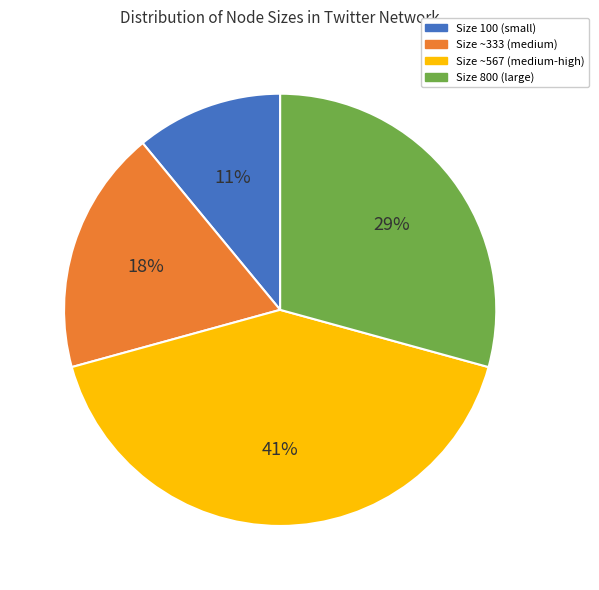

To the nearest percent, what is the difference between the largest and smallest slice percentages?

30%